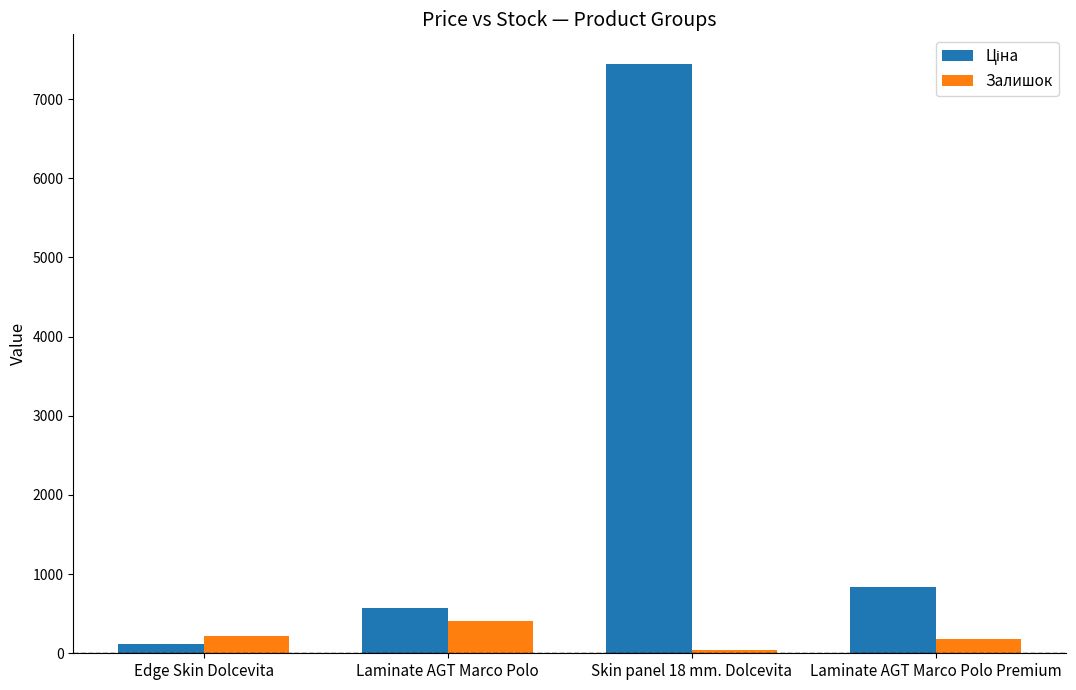

What is the highest value of the Залишок series?

405.0